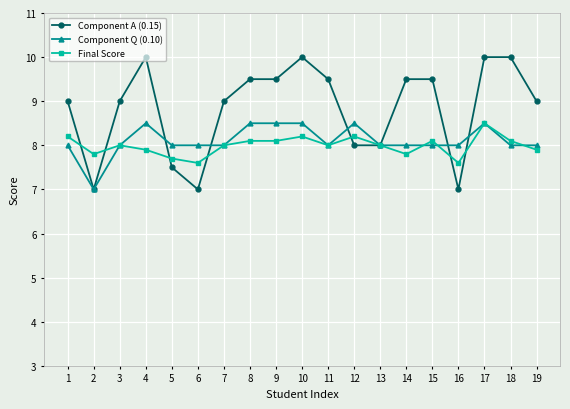

Is the value of Final Score at 12 greater than the value of Component A (0.15) at 4?

No